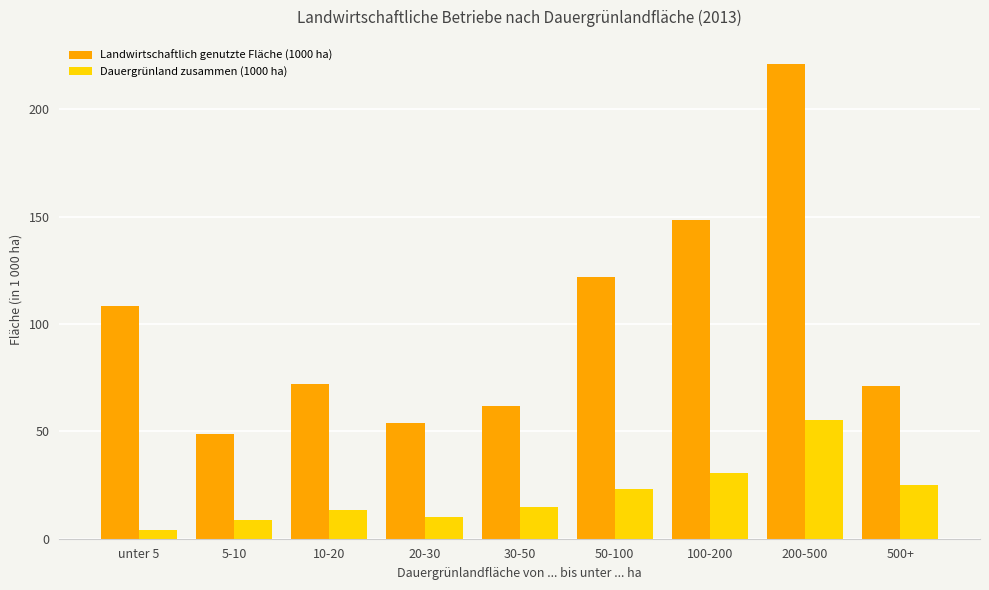

Which series has the largest total across all categories?

Landwirtschaftlich genutzte Fläche (1000 ha)